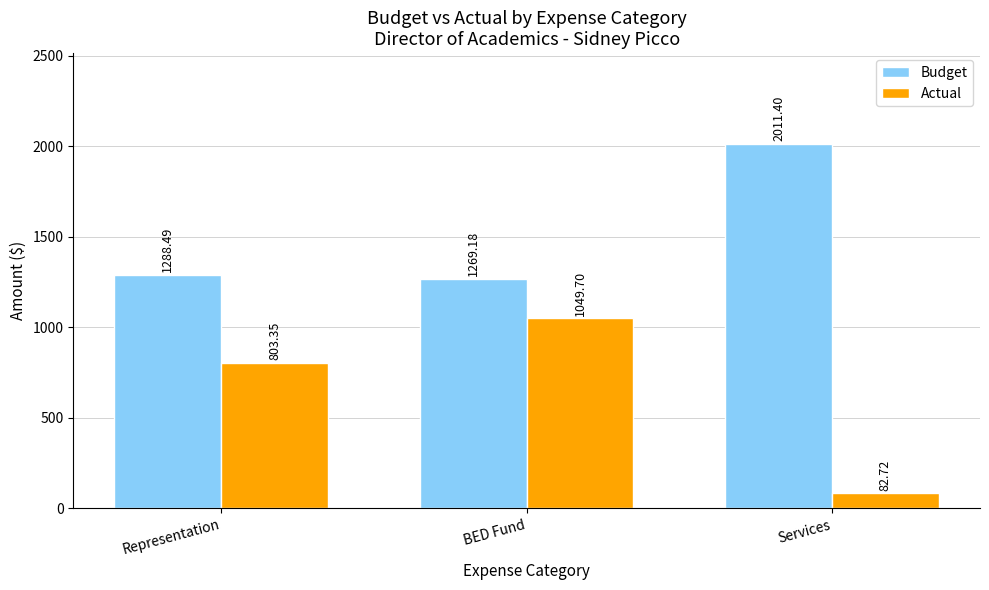

What is the approximate value of Budget at Services?

2011.4